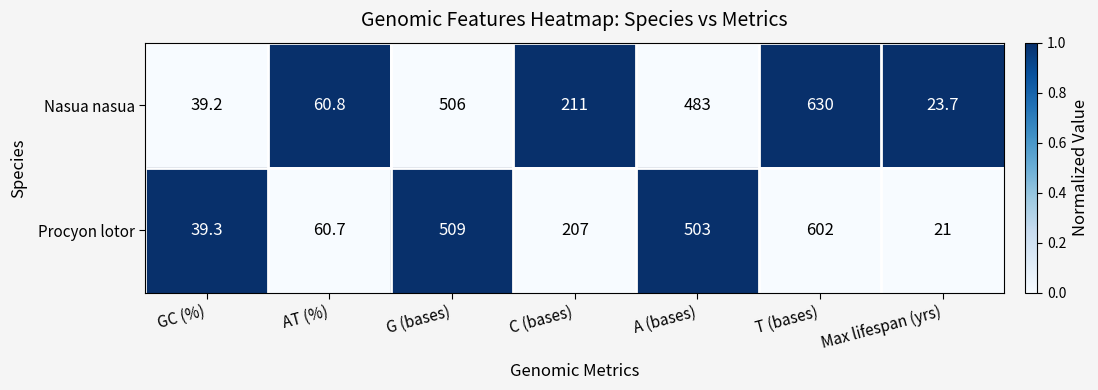

Which series has the largest range (max minus min)?

Nasua nasua